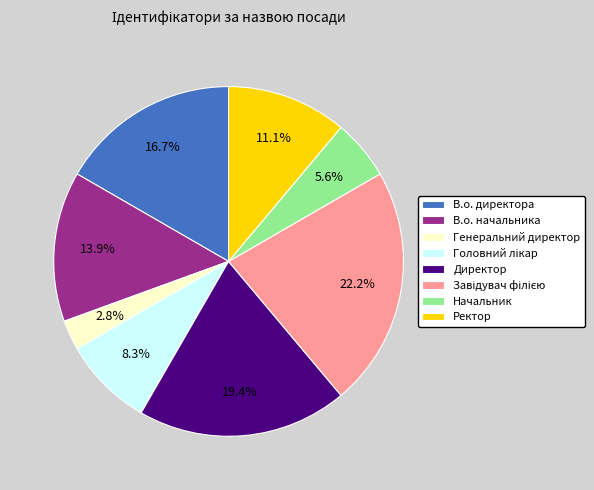

Which category has the smallest portion of the pie?

Генеральний директор